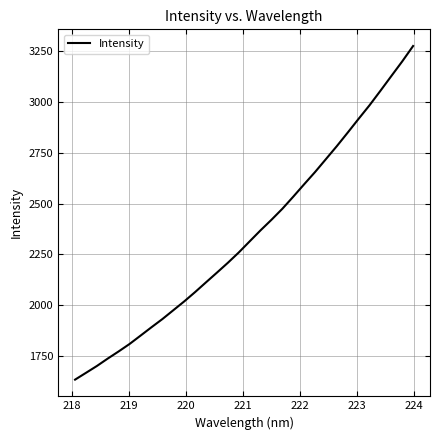

What is the greatest value displayed?

3274.3